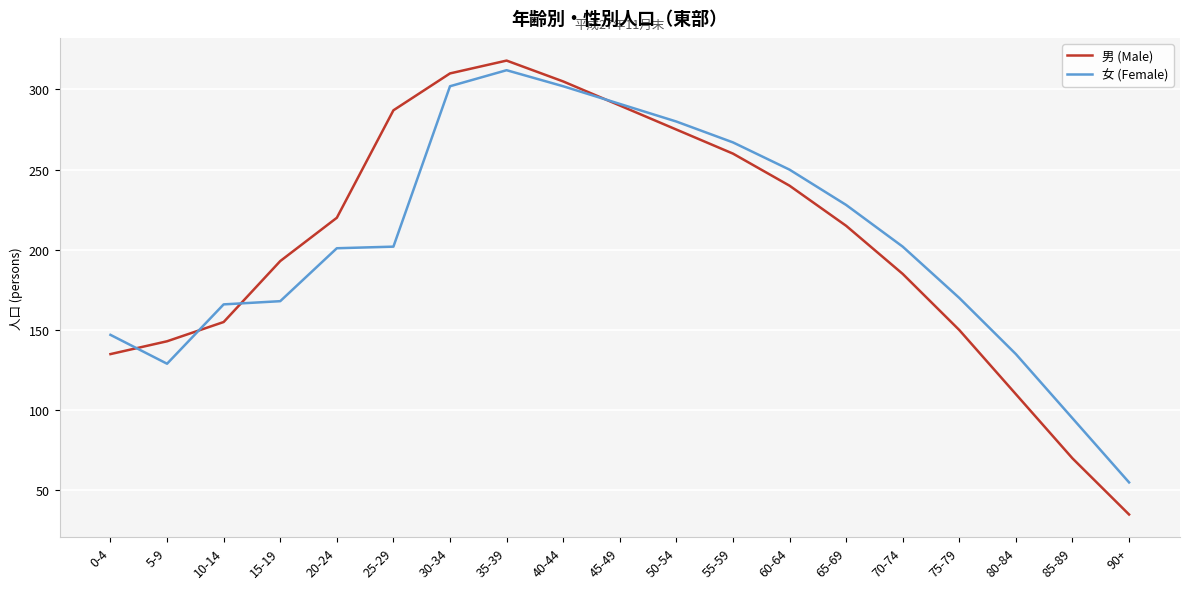

What is the greatest value displayed?

318